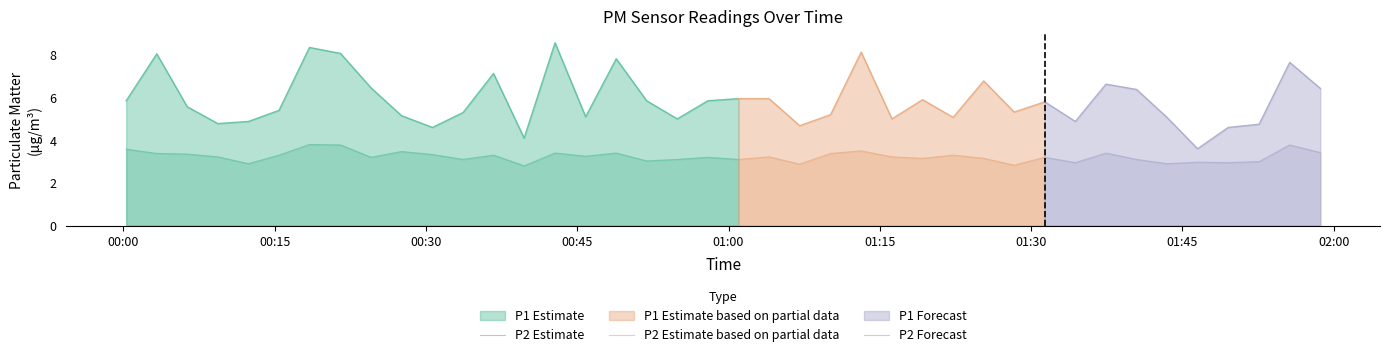

Which series changed the most between 13 and 23?

P1